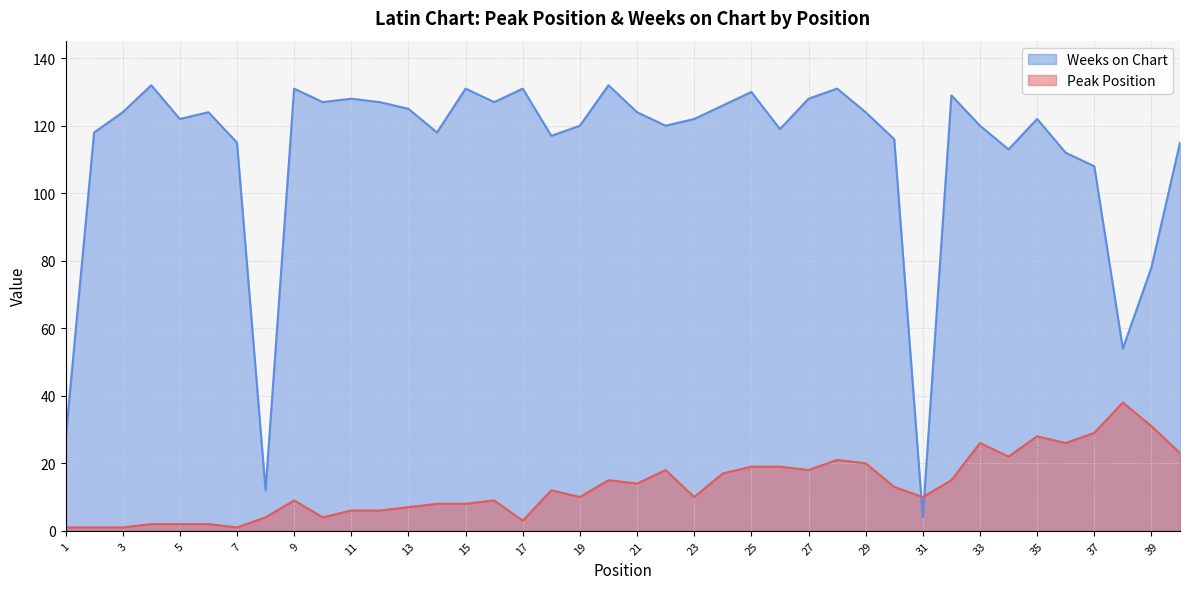

Reading left to right, what are all the values shown in this chart?

Peak Position: 1	1	1	2	2	2	1	4	9	4	6	6	7	8	8	9	3	12	10	15	14	18	10	17	19	19	18	21	20	13	10	15	26	22	28	26	29	38	31	23
Weeks on Chart: 27	118	124	132	122	124	115	12	131	127	128	127	125	118	131	127	131	117	120	132	124	120	122	126	130	119	128	131	124	116	4	129	120	113	122	112	108	54	78	115